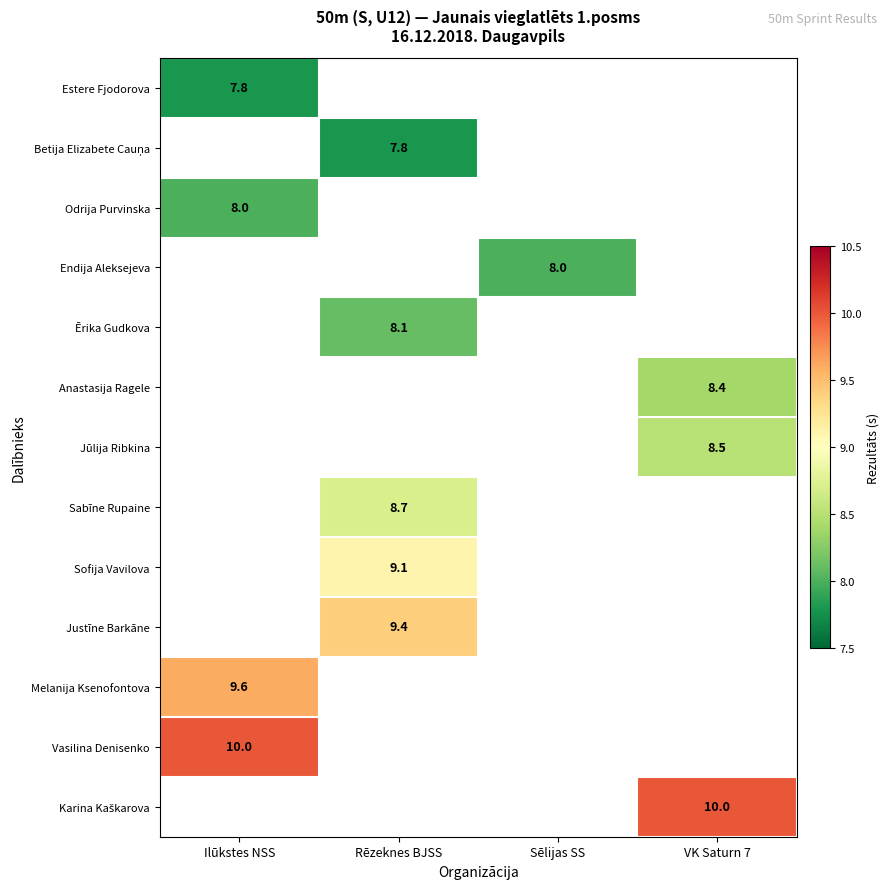

Which series has the widest spread of values?

Estere Fjodorova